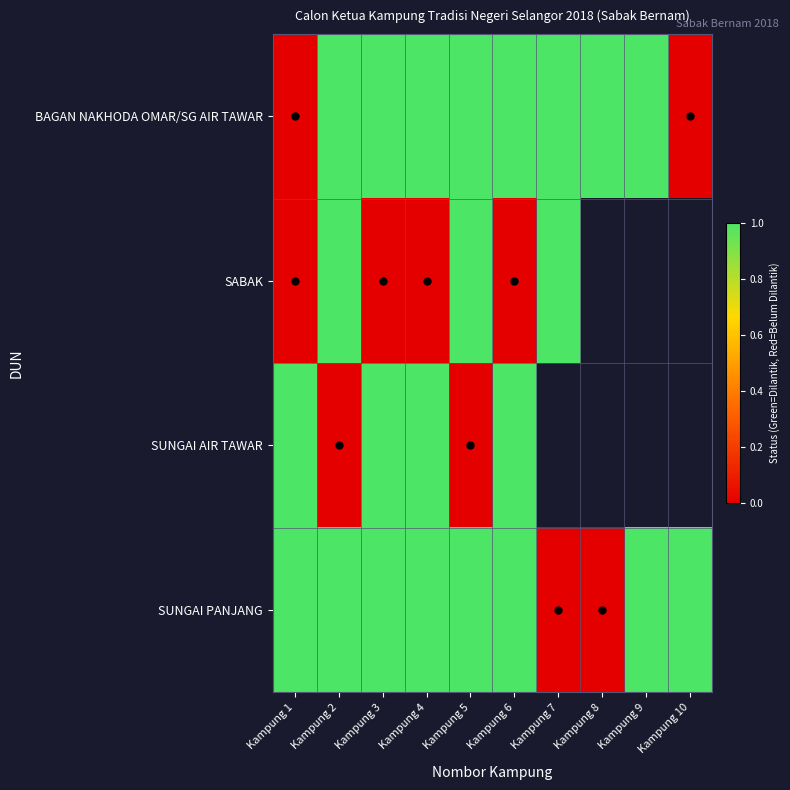

Between Kampung 3 and Kampung 8, which series saw the biggest shift?

SUNGAI PANJANG